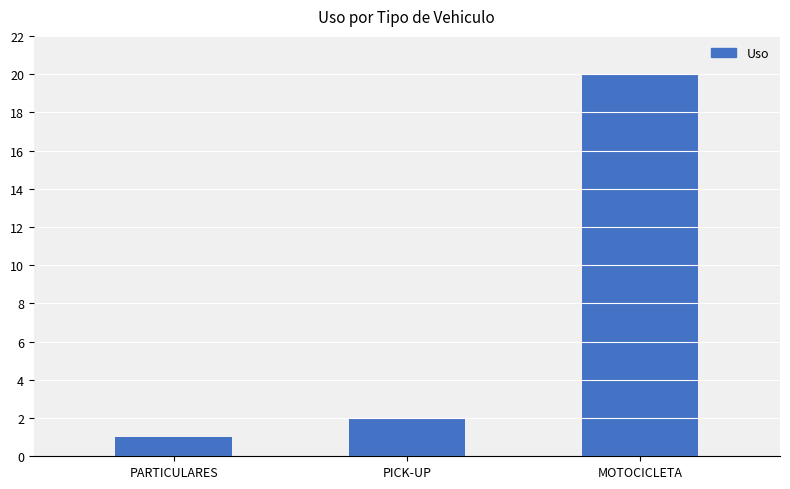

Reading left to right, transcribe all the data shown in this chart.

1	2	20